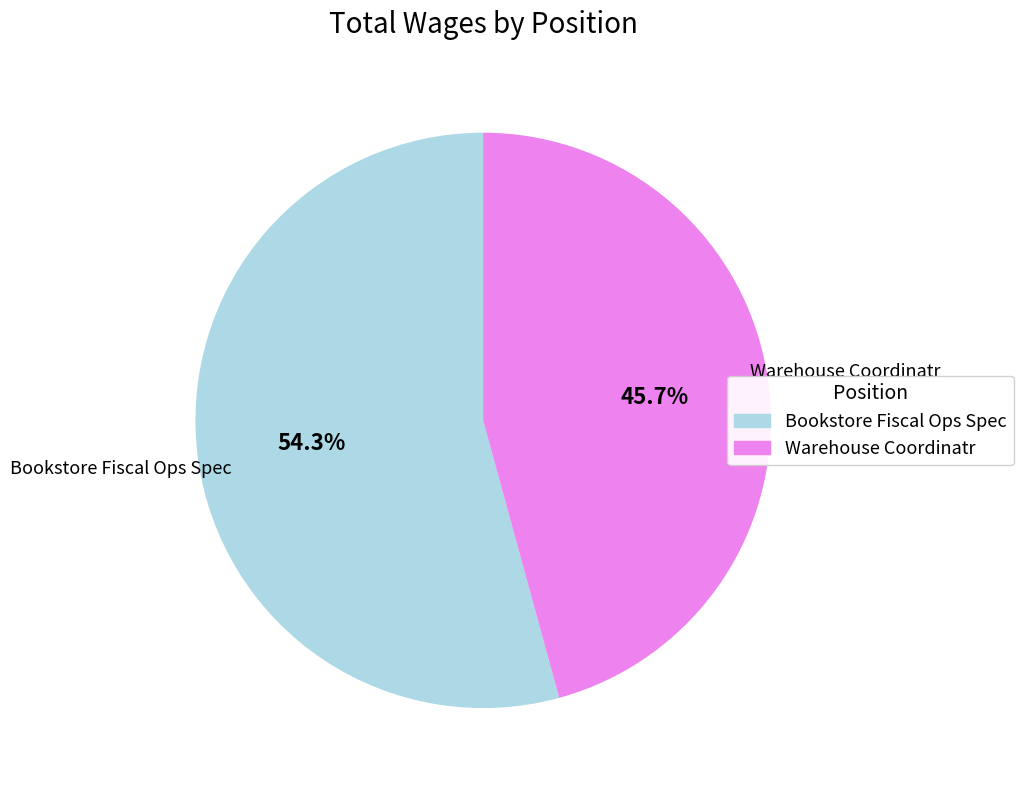

True or false: Bookstore Fiscal Ops Spec accounts for 61% of the total.

False